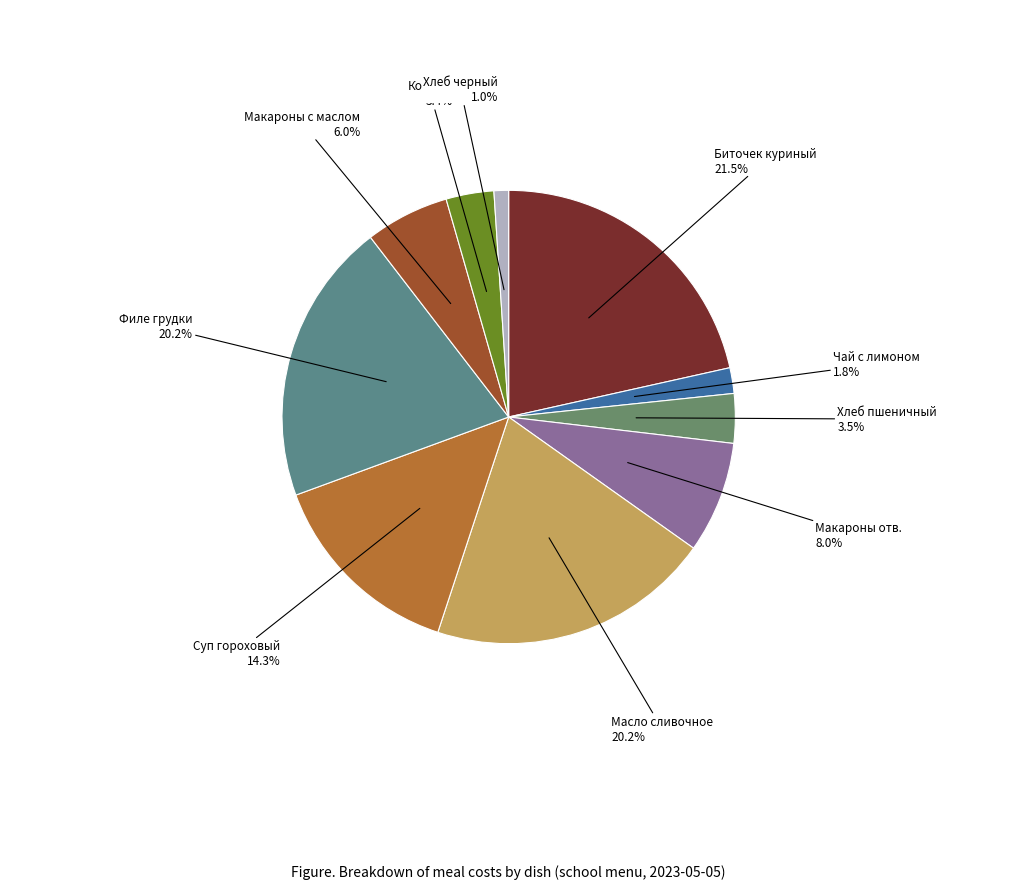

Which slice is the smallest?

Хлеб черный